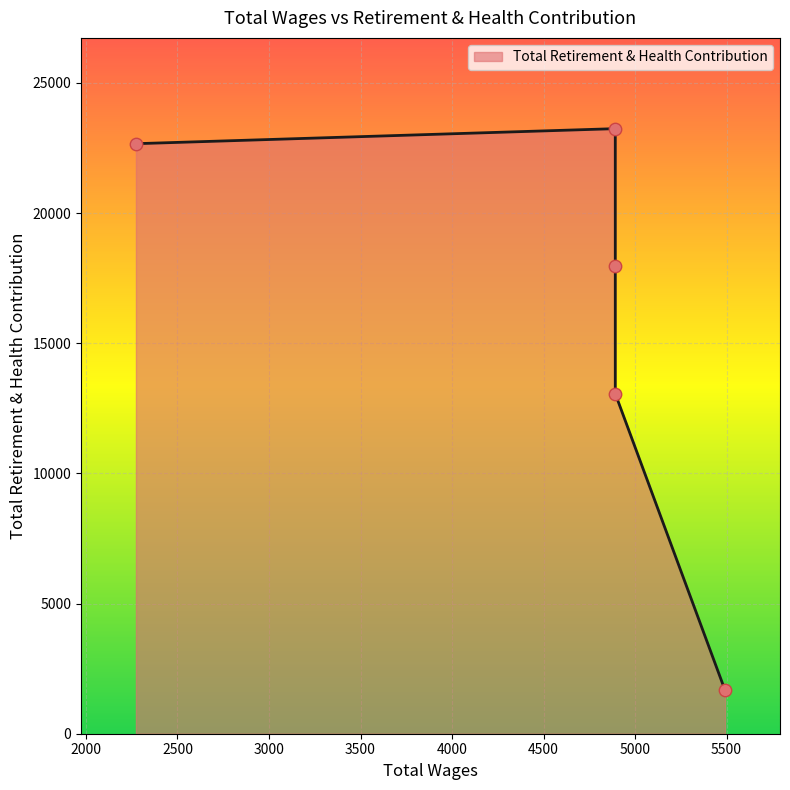

Between 5492.0 and 4892.0, which is larger?

4892.0